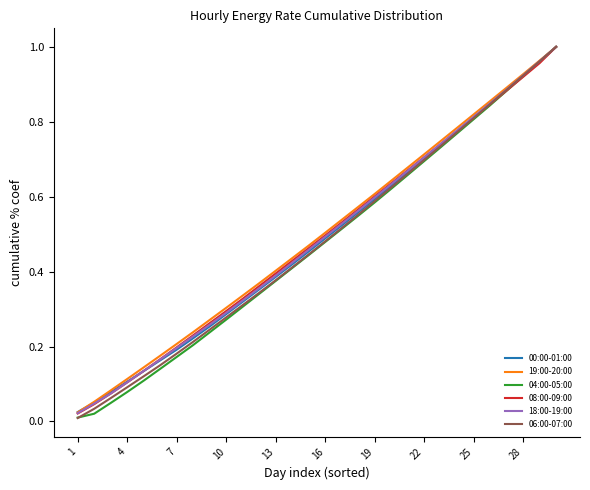

Does the chart have visible grid lines?

No